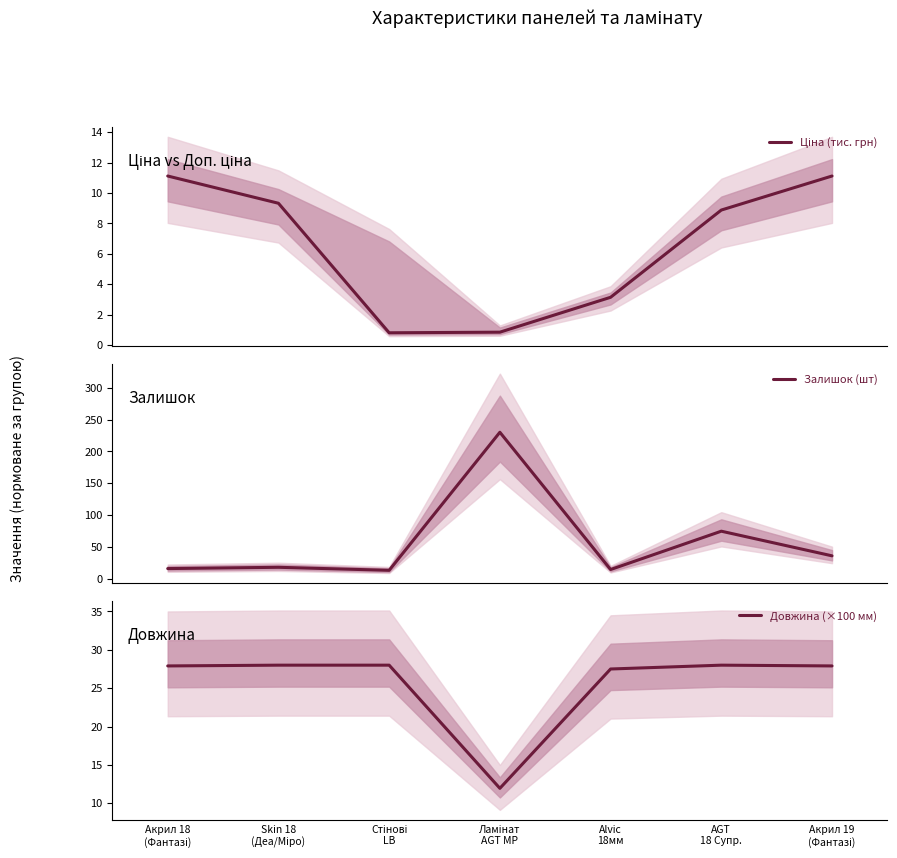

At which category is the sum across all series the highest?

Ламінат
AGT MP